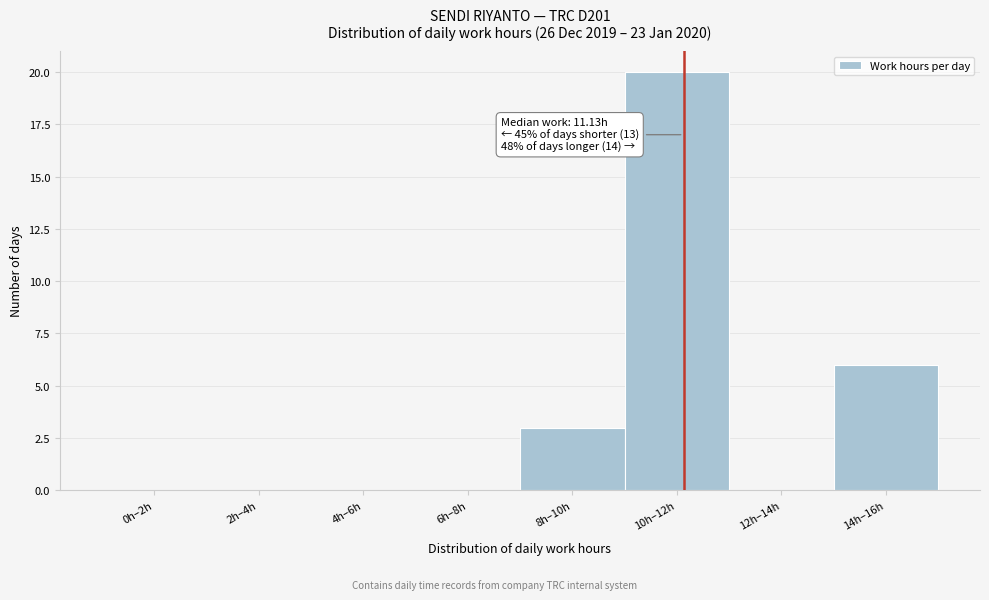

Reading right to left, what are all the values shown in this chart?

14h–16h=6	12h–14h=0	10h–12h=20	8h–10h=3	6h–8h=0	4h–6h=0	2h–4h=0	0h–2h=0